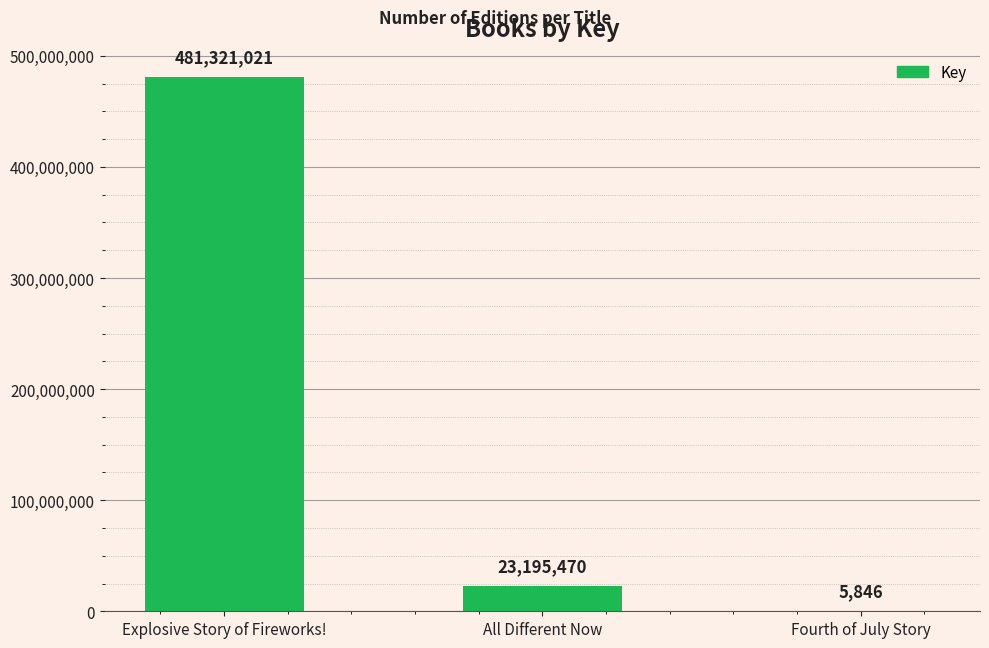

How many distinct data groups are displayed?

1